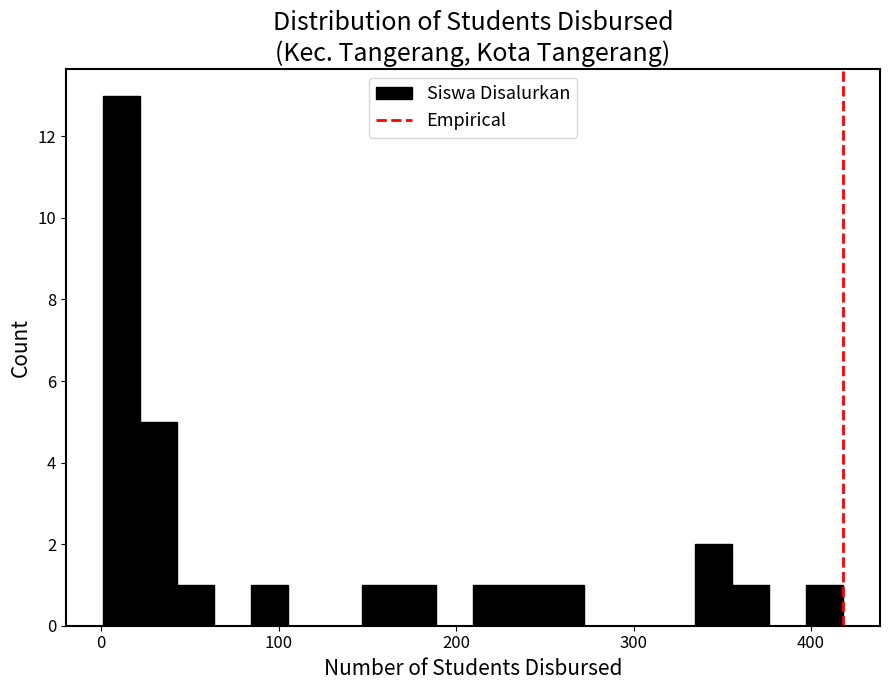

Around what value on the x-axis is the tallest bar? Give the approximate position of its centre, as read against the axis.

10